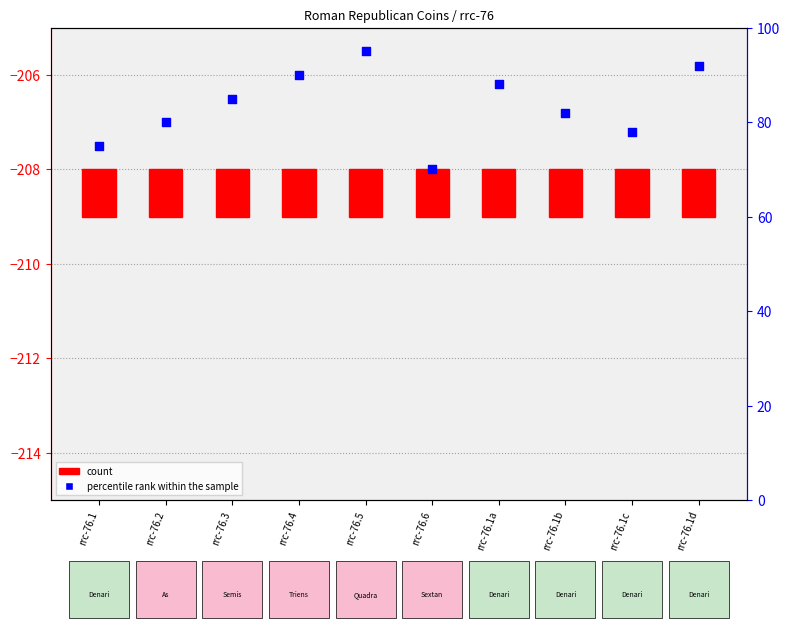

Which series contains the highest Y value?

percentile rank within the sample